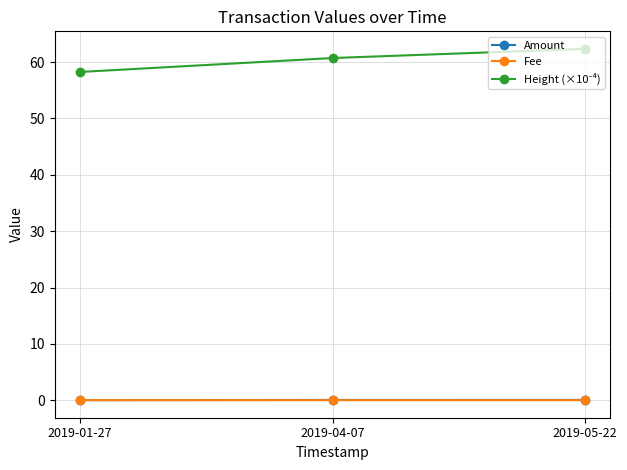

How many data points does each series have?

3